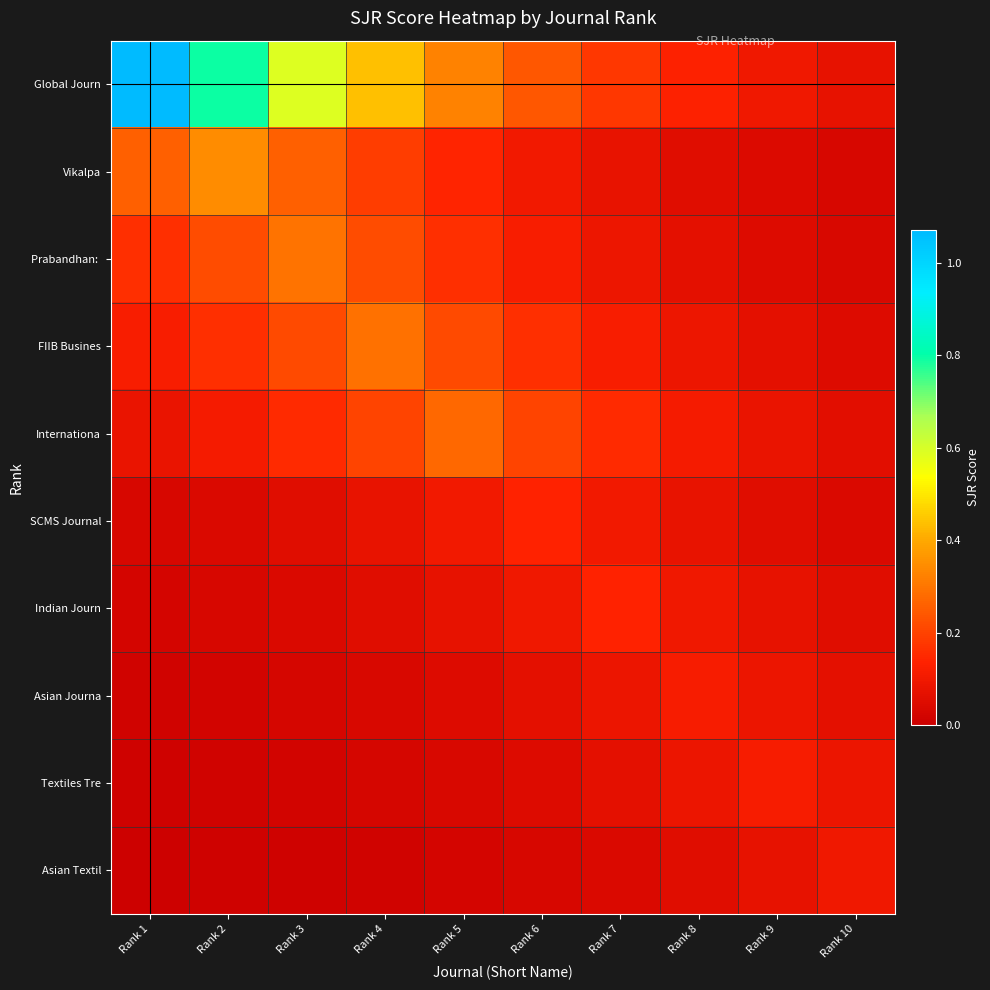

At which category does the chart reach its minimum across all series?

Rank 1